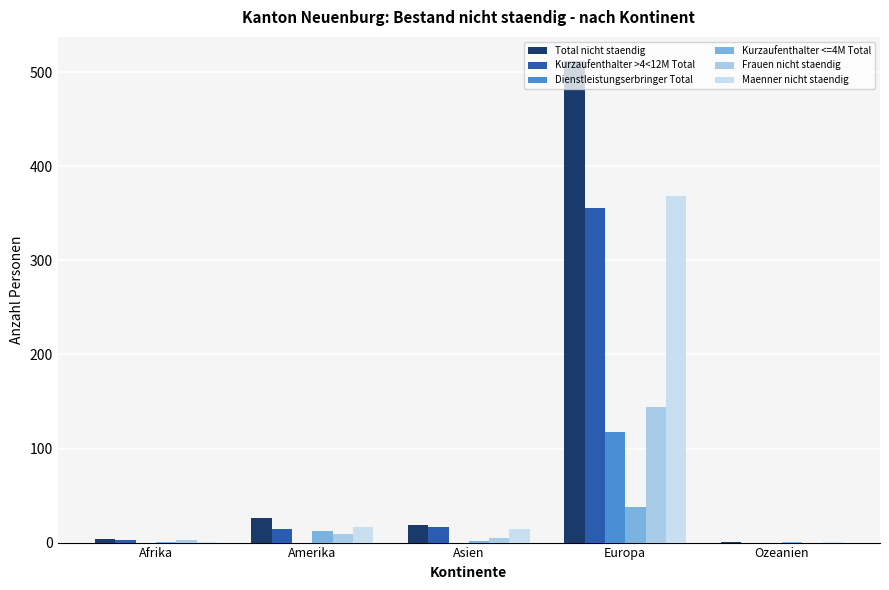

What is the sum of all Kurzaufenthalter <=4M Total values?

54